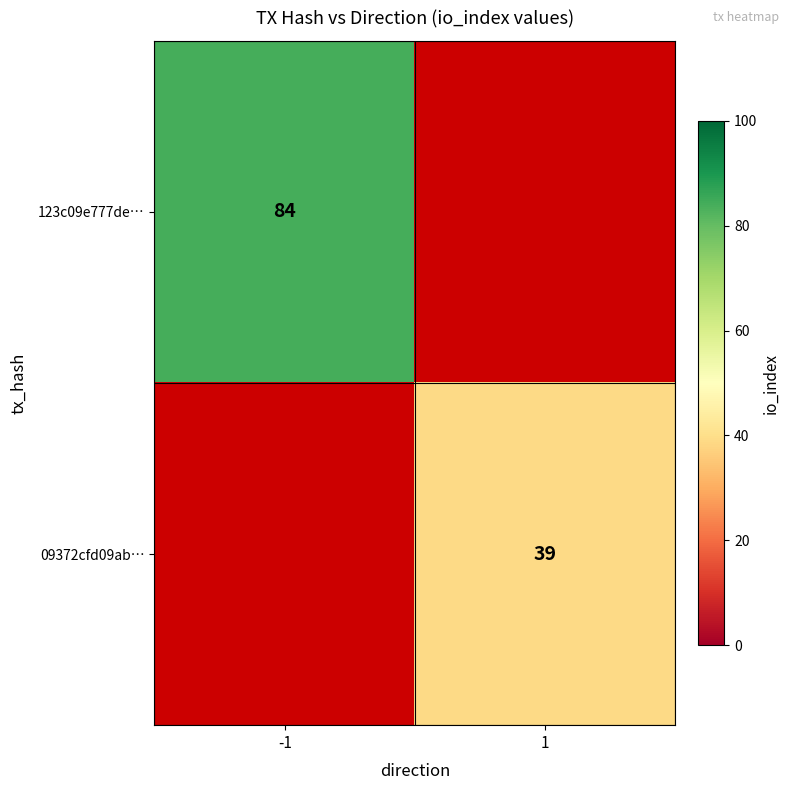

How many data points does each series have?

2